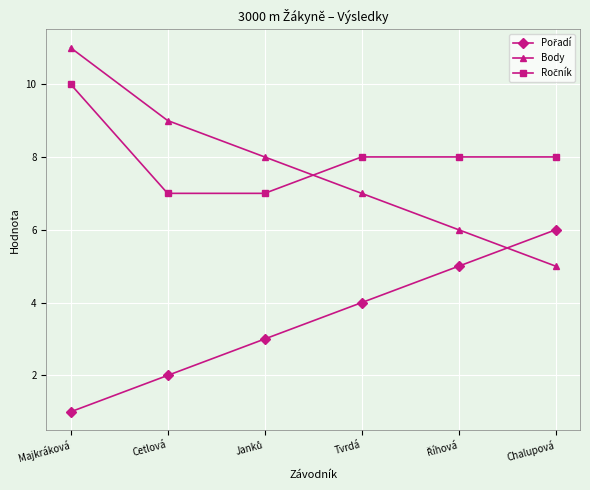

What position from the right is Majkráková?

6